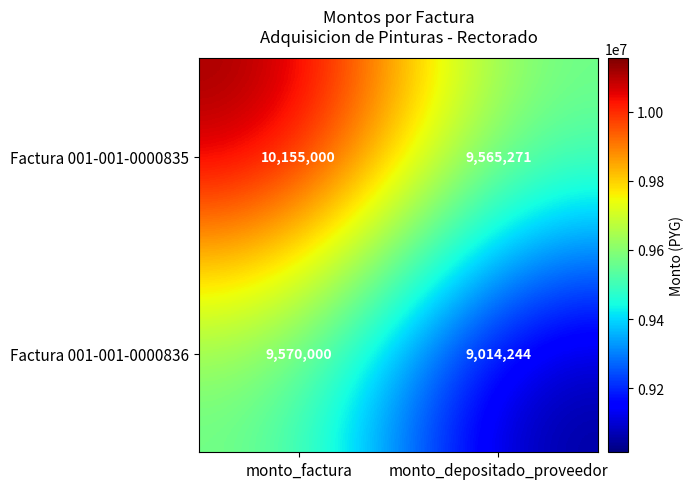

List the series in order of their peak value, lowest first.

Factura 001-001-0000836, Factura 001-001-0000835